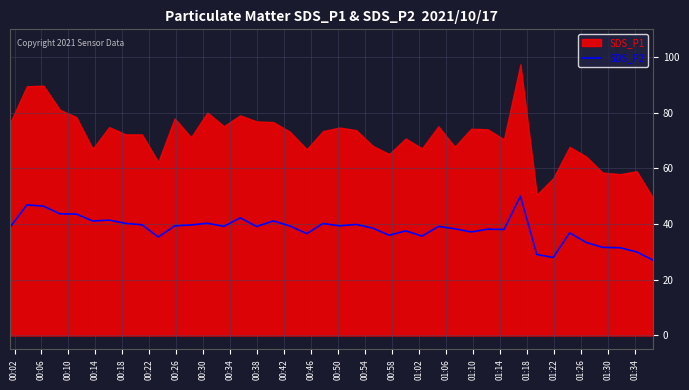

What is the minimum value for SDS_P2?

27.1